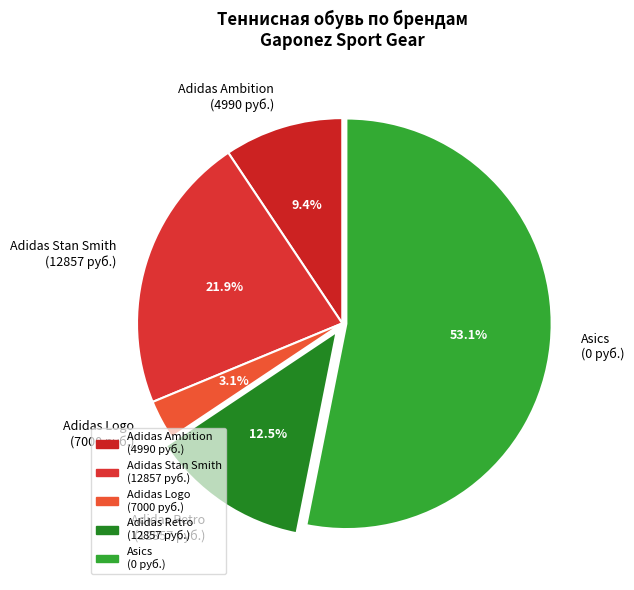

Is there a majority slice in this chart?

Yes